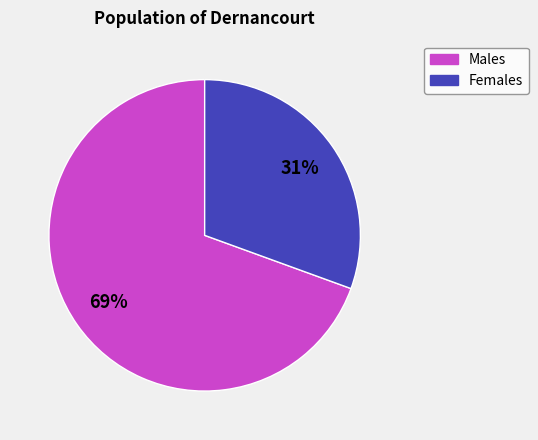

How many slices are in this pie chart?

2